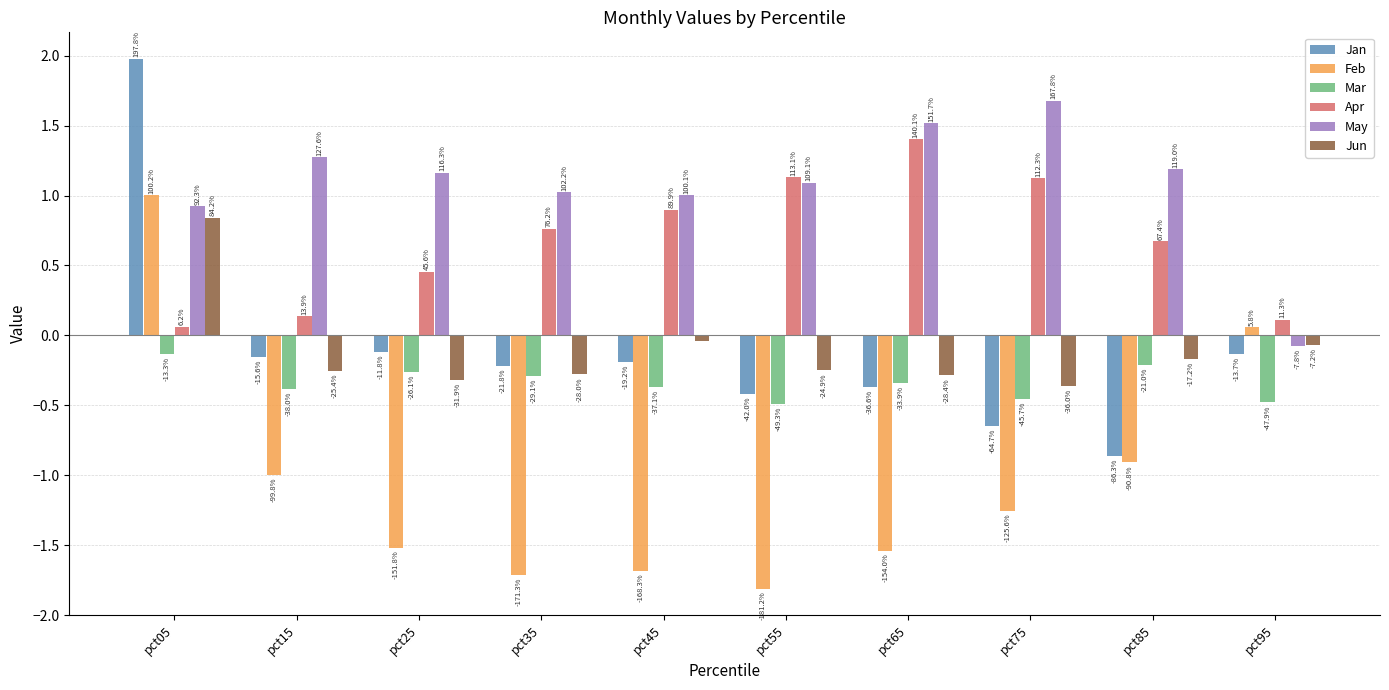

At pct75, list the series in order from smallest to largest.

Feb, Jan, Mar, Jun, Apr, May